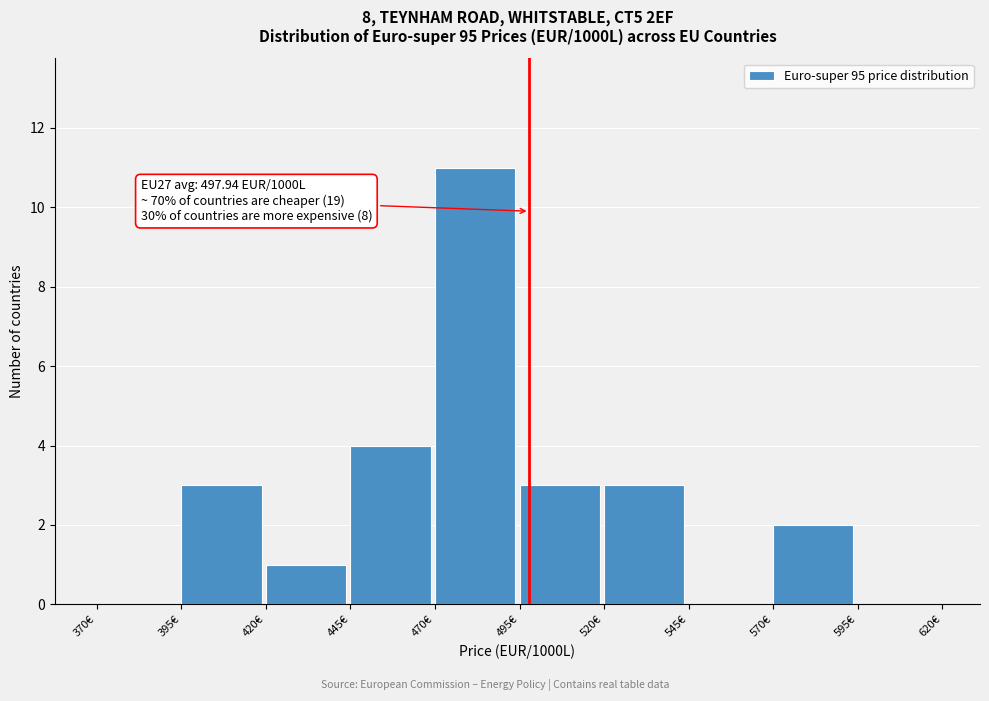

Over which range of the x-axis is the bar tallest?

470 to 495